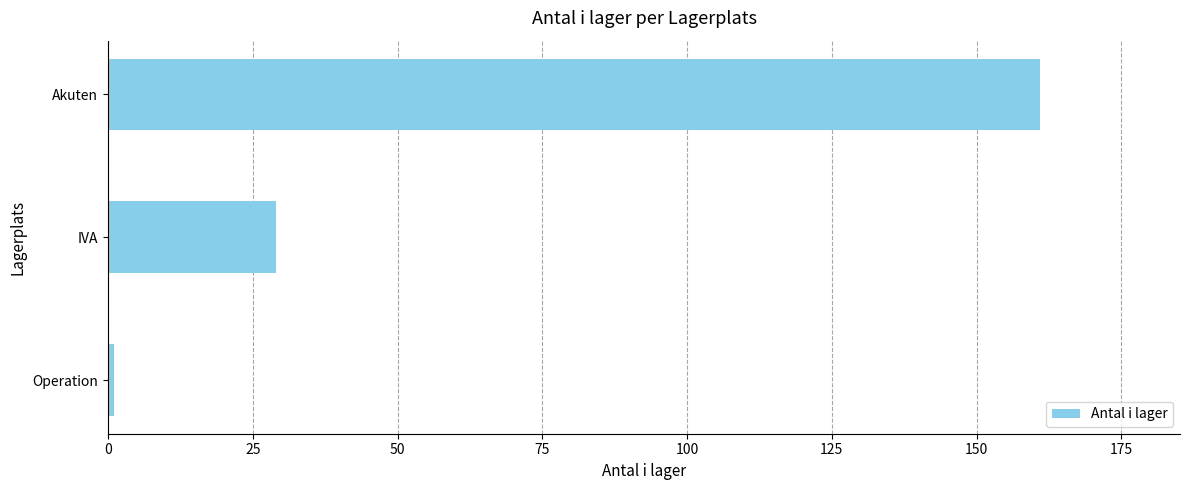

Reading bottom to top, list all the values displayed in this chart.

Operation=1	IVA=29	Akuten=161